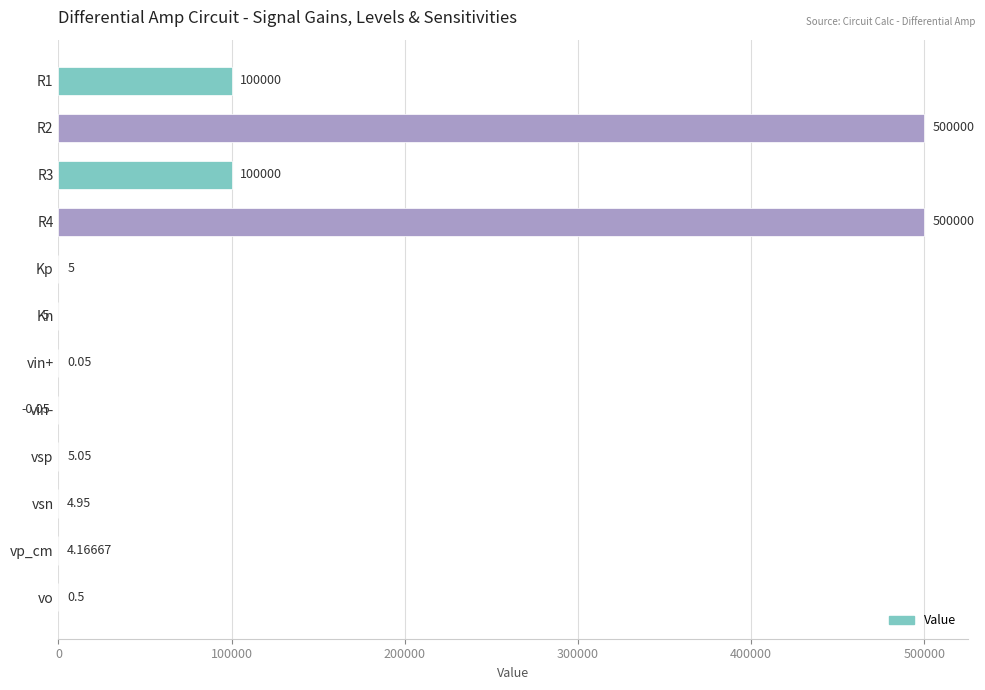

Approximately how many times larger is the value at Kp compared to vsn?

1.0